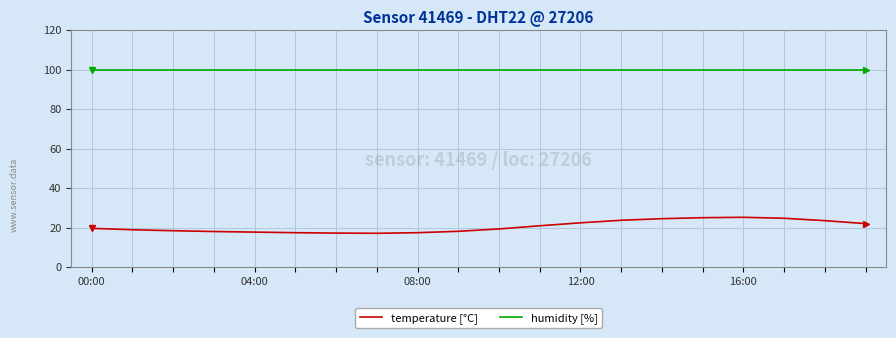

True or false: temperature [°C] and humidity [%] intersect in this chart.

False